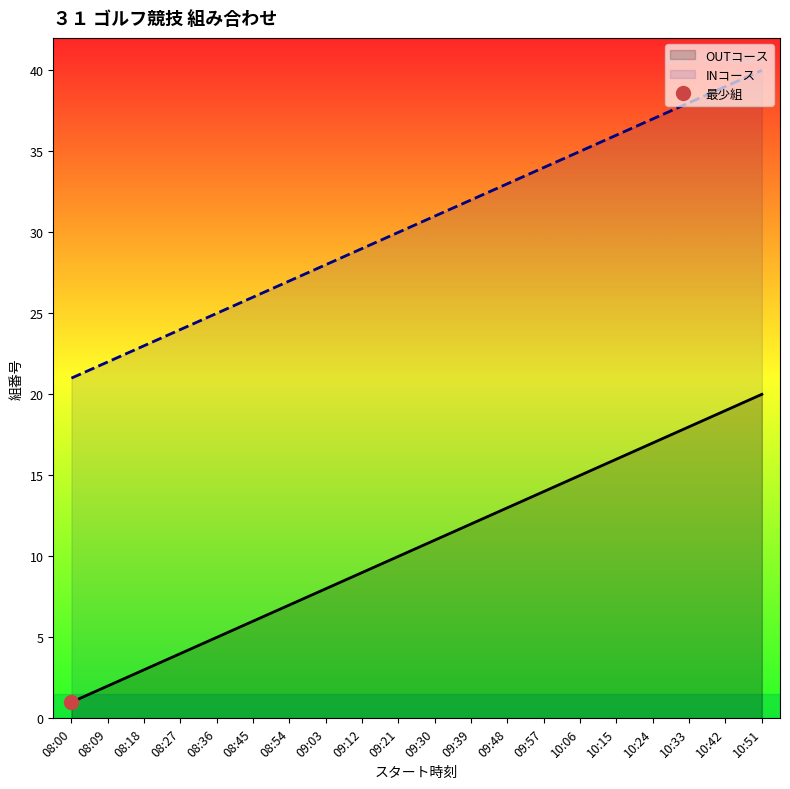

Rank the categories by INコース value from lowest to highest.

08:00, 08:09, 08:18, 08:27, 08:36, 08:45, 08:54, 09:03, 09:12, 09:21, 09:30, 09:39, 09:48, 09:57, 10:06, 10:15, 10:24, 10:33, 10:42, 10:51